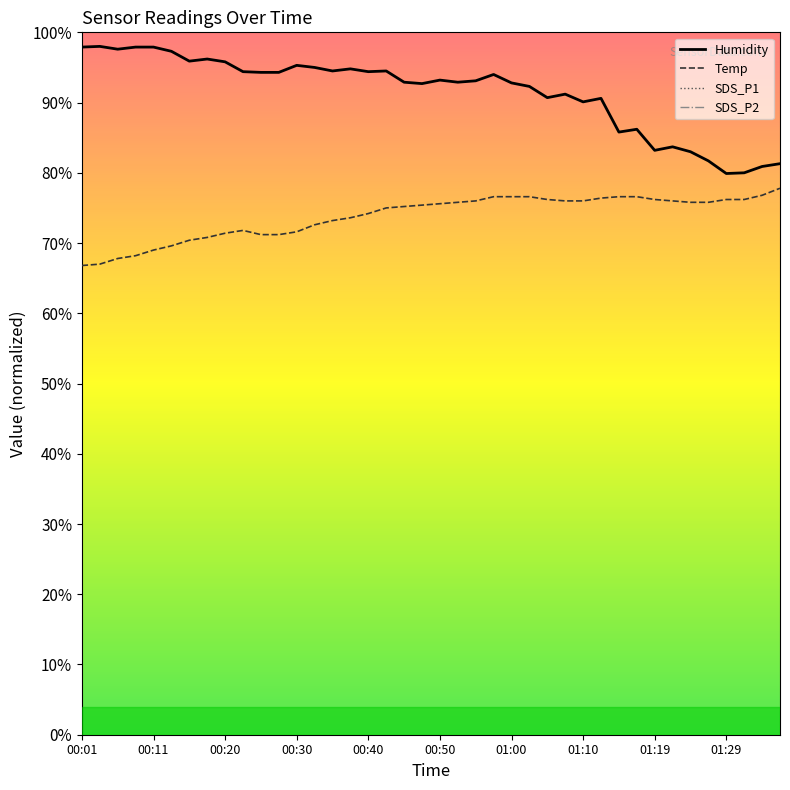

What is the difference between the highest and lowest values at 01:14?

4673.4